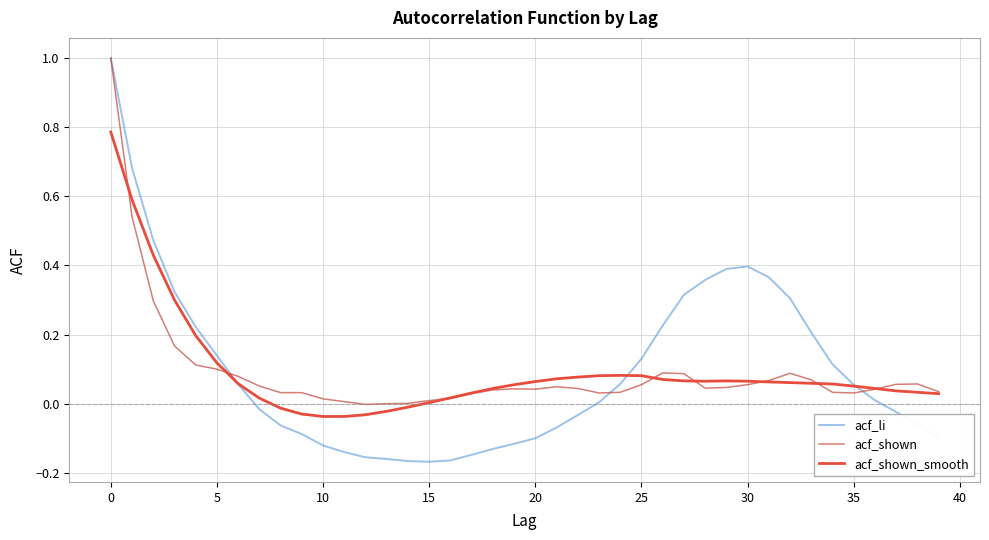

Which series has the widest spread of values?

acf_li